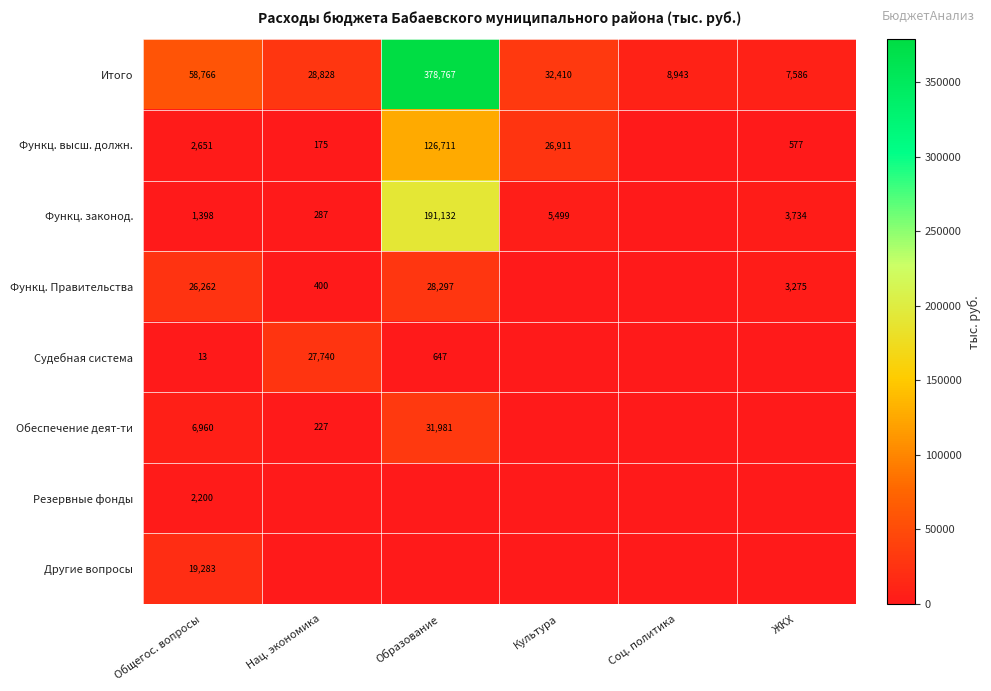

How many categories are shown in the chart?

6